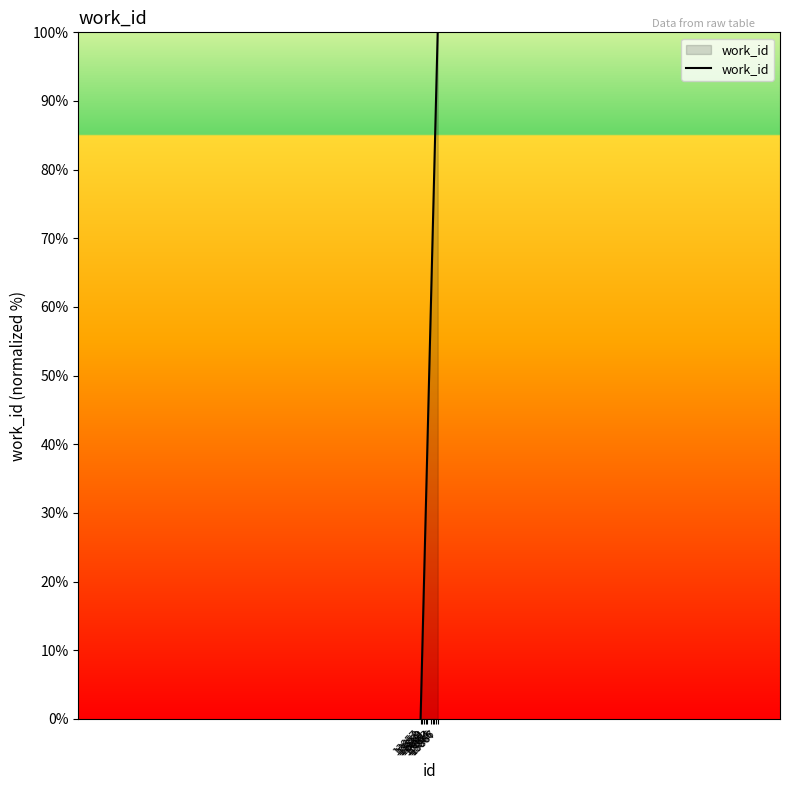

The value at 13860 is 9. True or false?

False